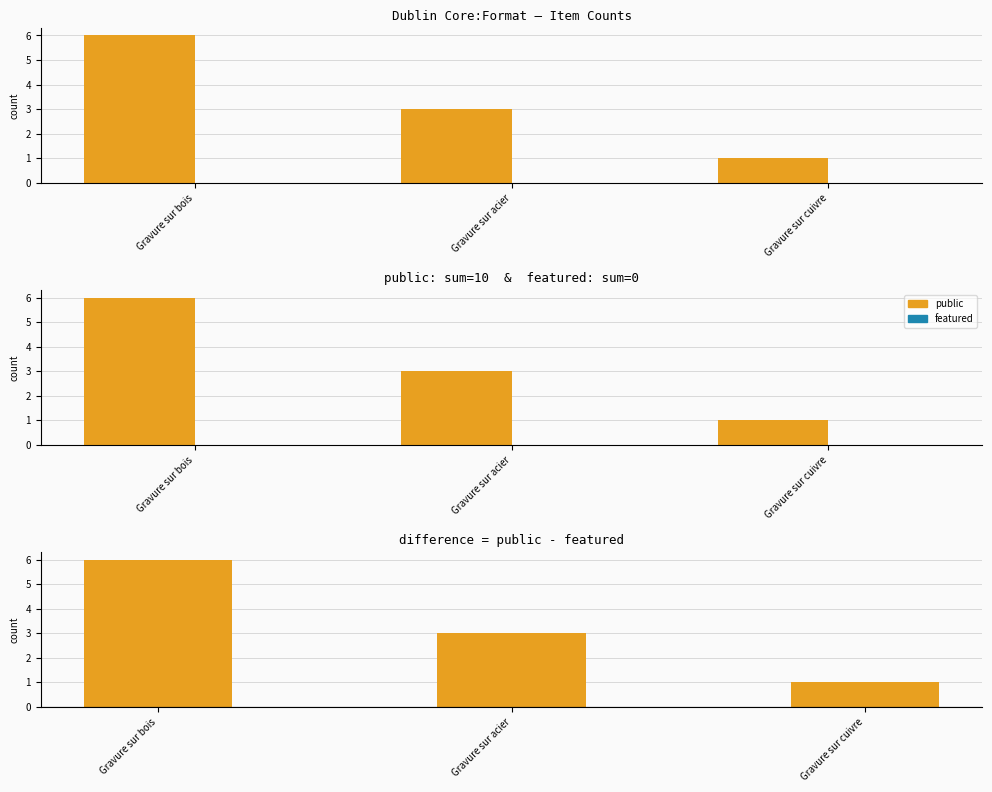

The value of public at Gravure sur bois is 6. True or false?

True